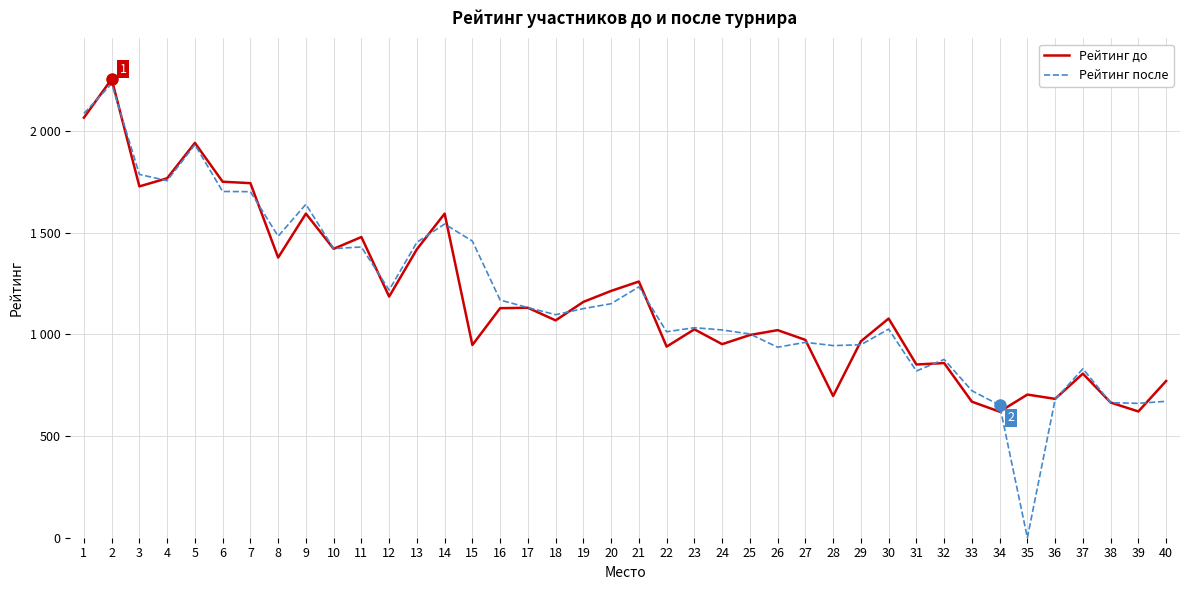

At how many categories does at least one series exceed 1003?

26